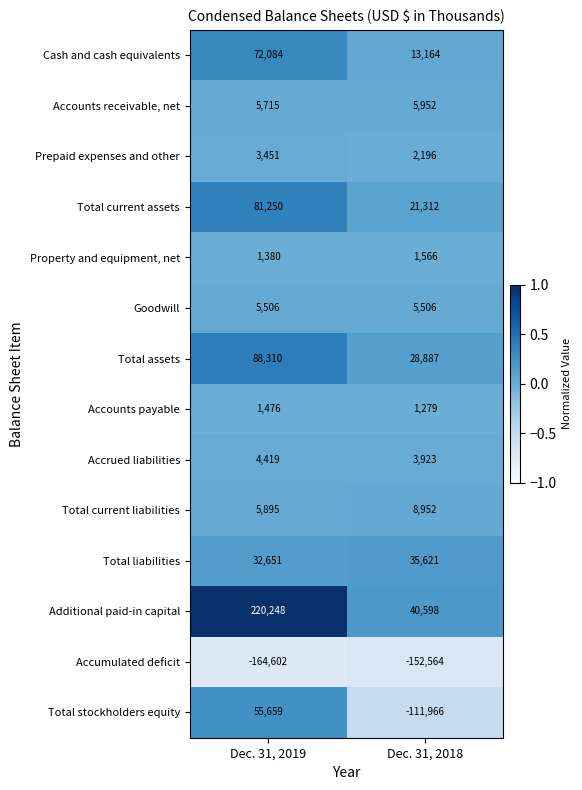

What is the spread (max minus min) of values at Dec. 31, 2019?

384850